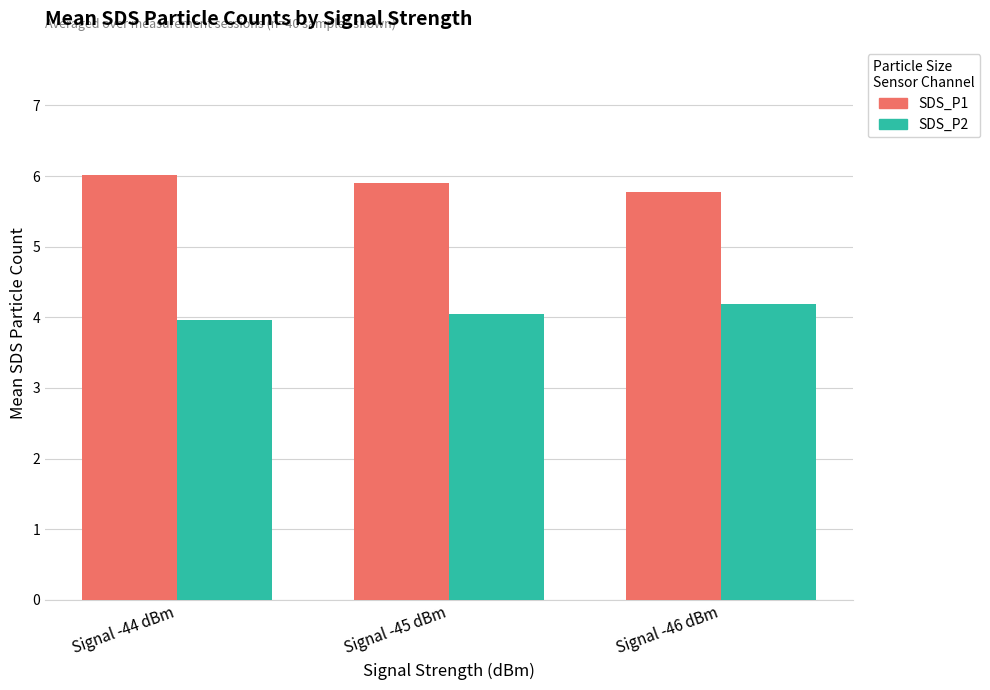

Reading left to right, what are all the values shown in this chart?

SDS_P1: 6.0	5.9	5.8
SDS_P2: 4.0	4.0	4.2